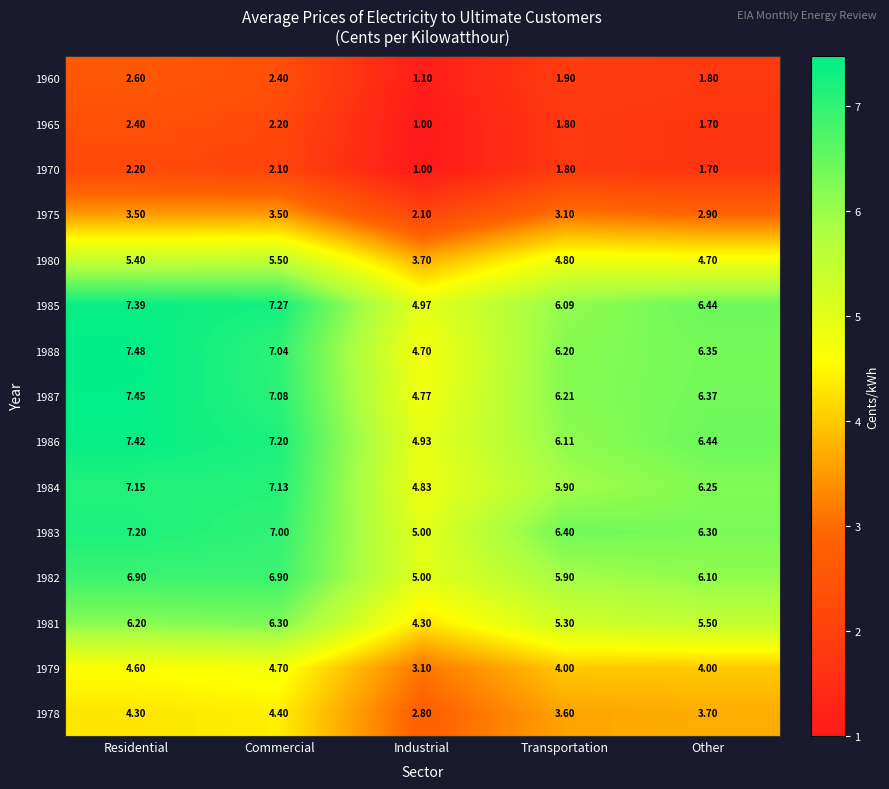

Which category has the highest value in the 1980 series?

Commercial